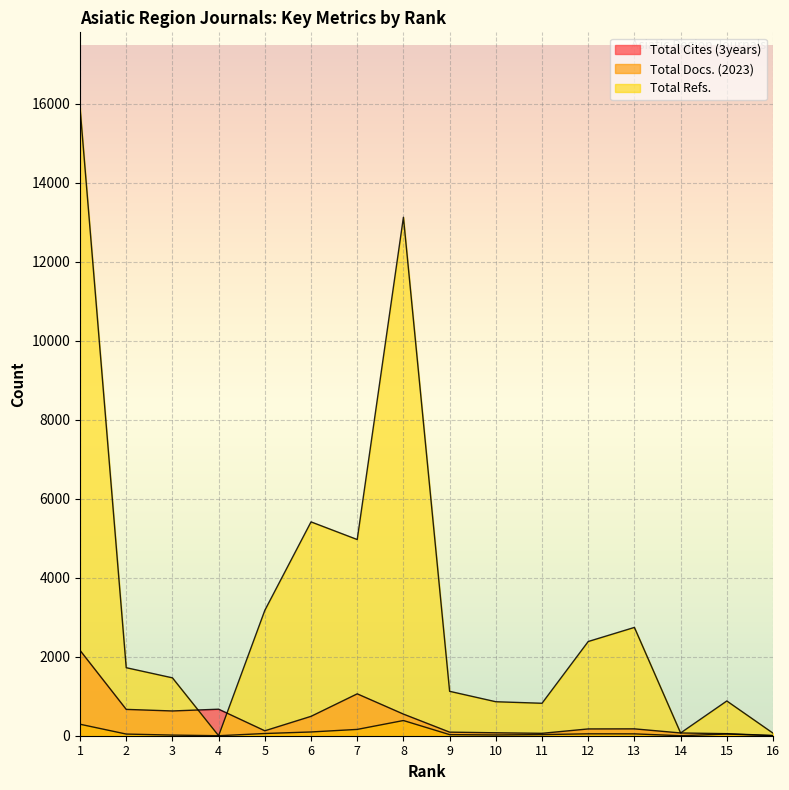

At how many categories does at least one series exceed 11583?

2